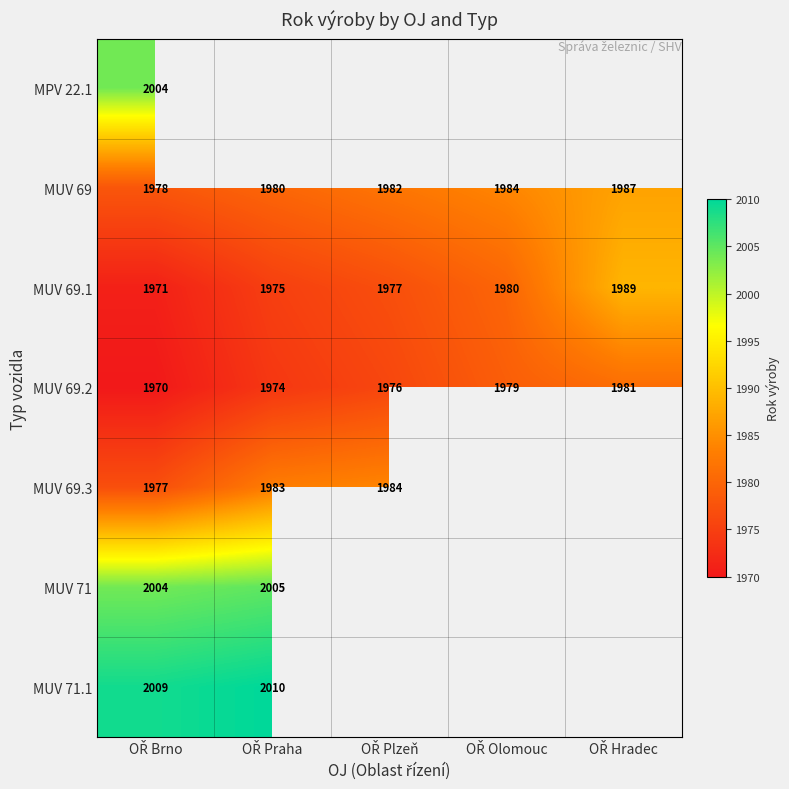

What is the lowest value of the MUV 69.2 series?

1970